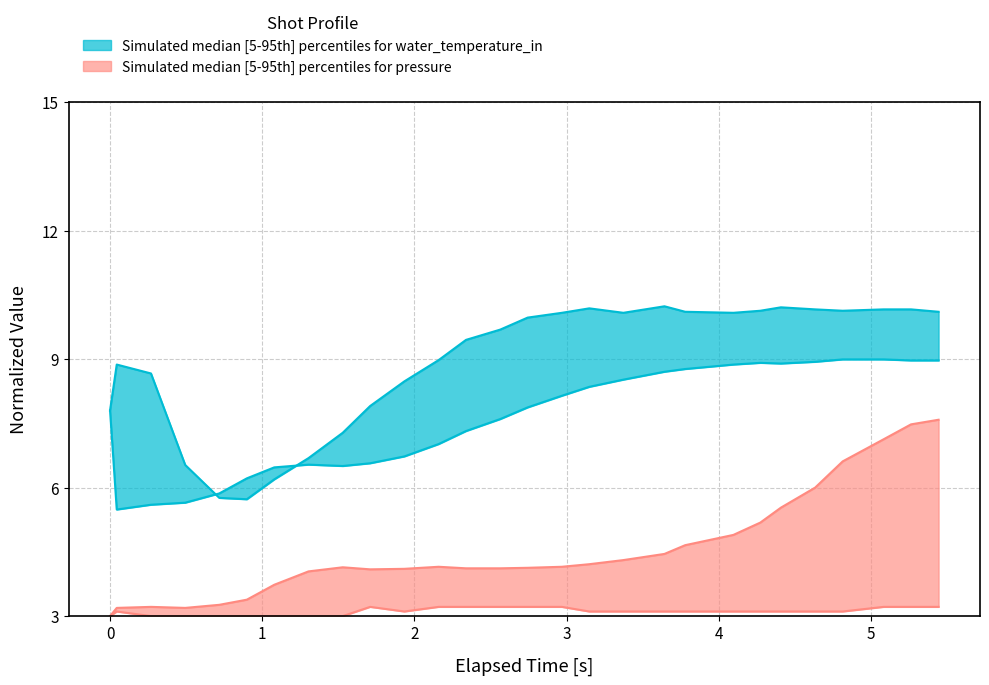

True or false: water_temperature_basket and pressure cross at least once.

False